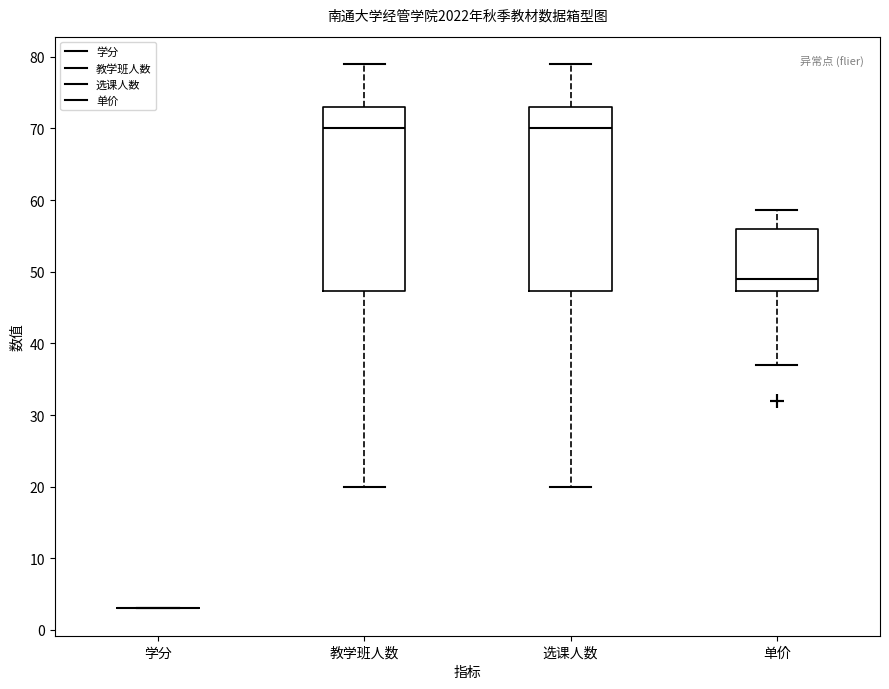

Reading left to right, transcribe this box plot: for each box, give where its median line is, the range the box spans, and where its two whiskers end, as read against the y-axis. The values are not printed on the chart, so give them approximately, as read against the axis.

学分: box collapsed to a line at 3, whiskers 3 to 3
教学班人数: median 70, box 47 to 73, whiskers 20 to 79
选课人数: median 70, box 47 to 73, whiskers 20 to 79
单价: median 49, box 47 to 56, whiskers 37 to 59